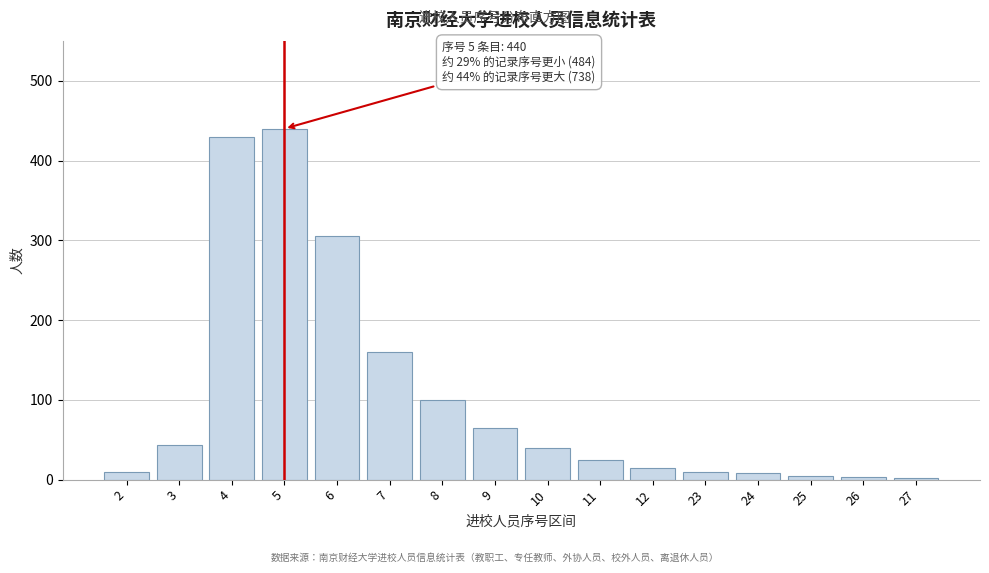

True or false: the data shows 15 at 12.

True